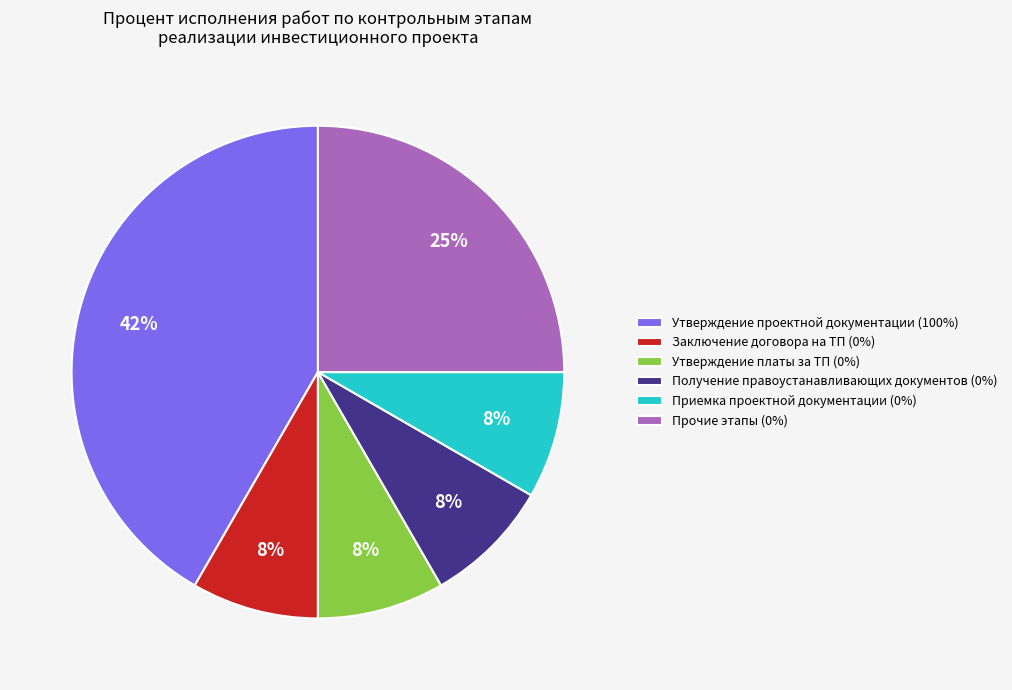

Which slice is the largest?

Утверждение проектной документации (100%)